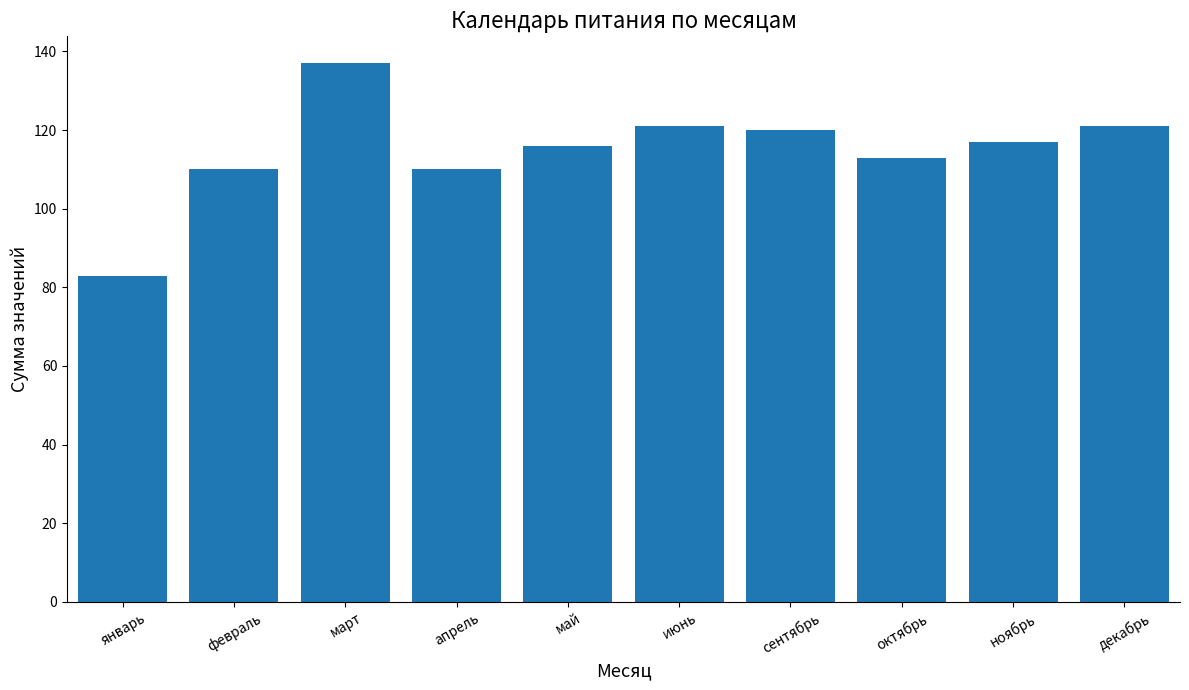

Does the chart contain stacked bars?

No